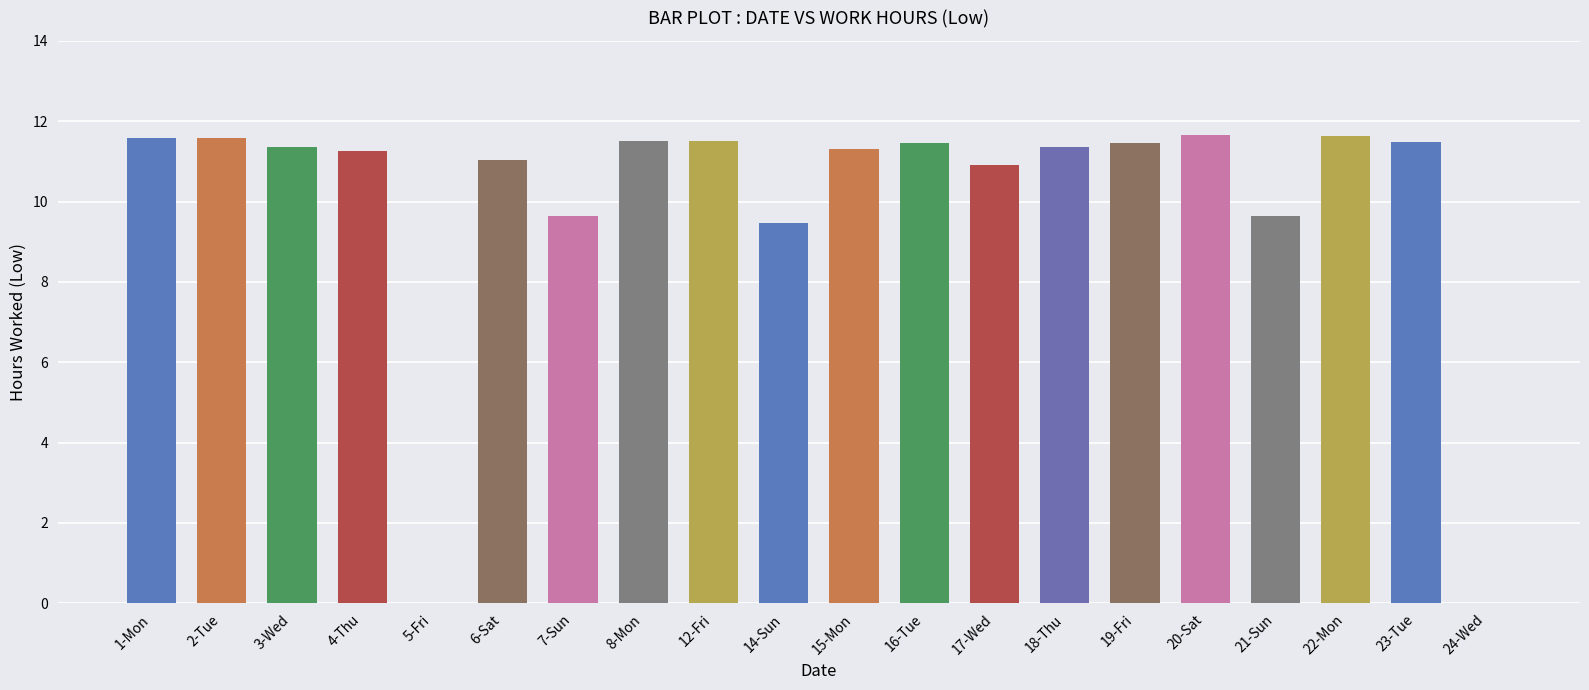

List the labels in order of value, largest first.

20-Sat, 22-Mon, 1-Mon, 2-Tue, 12-Fri, 8-Mon, 23-Tue, 16-Tue, 19-Fri, 3-Wed, 18-Thu, 15-Mon, 4-Thu, 6-Sat, 17-Wed, 21-Sun, 7-Sun, 14-Sun, 5-Fri, 24-Wed